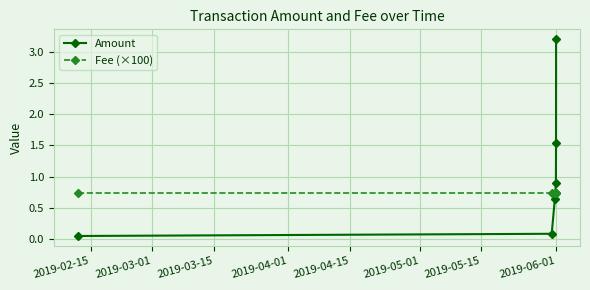

After their last crossing, which series has the higher values: Fee (×100) or Amount?

Amount